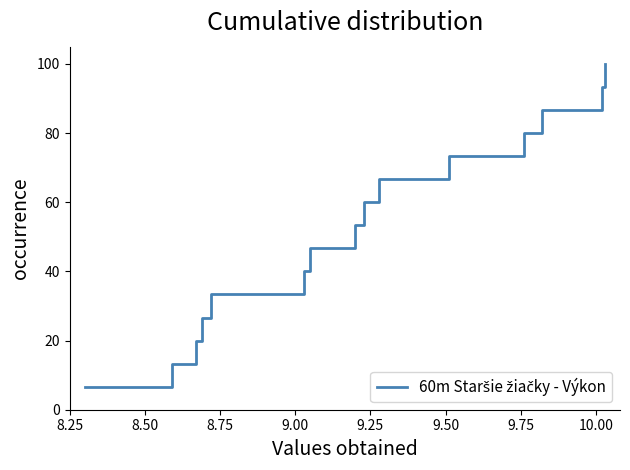

True or false: the data has more than 2 interior local peaks.

False